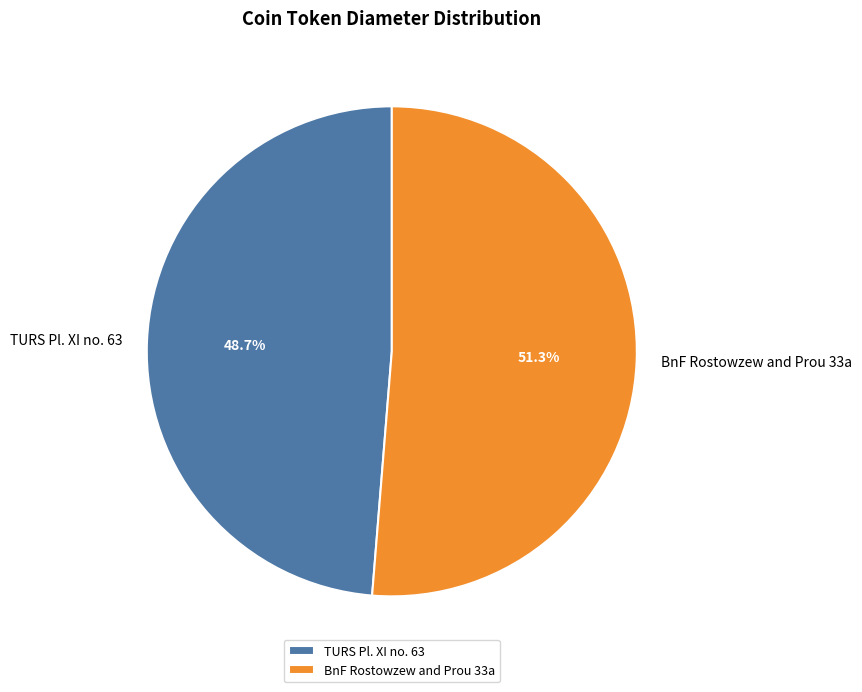

Approximately how many times larger is the value at BnF Rostowzew and Prou 33a compared to TURS Pl. XI no. 63?

1.1